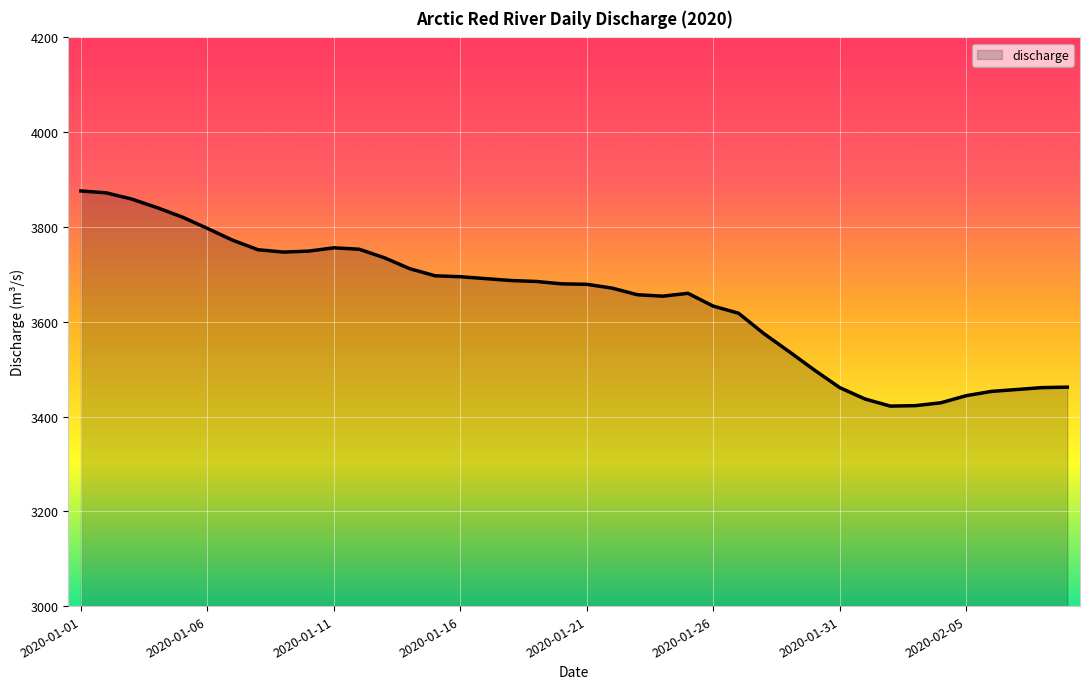

What is the smallest value displayed?

3422